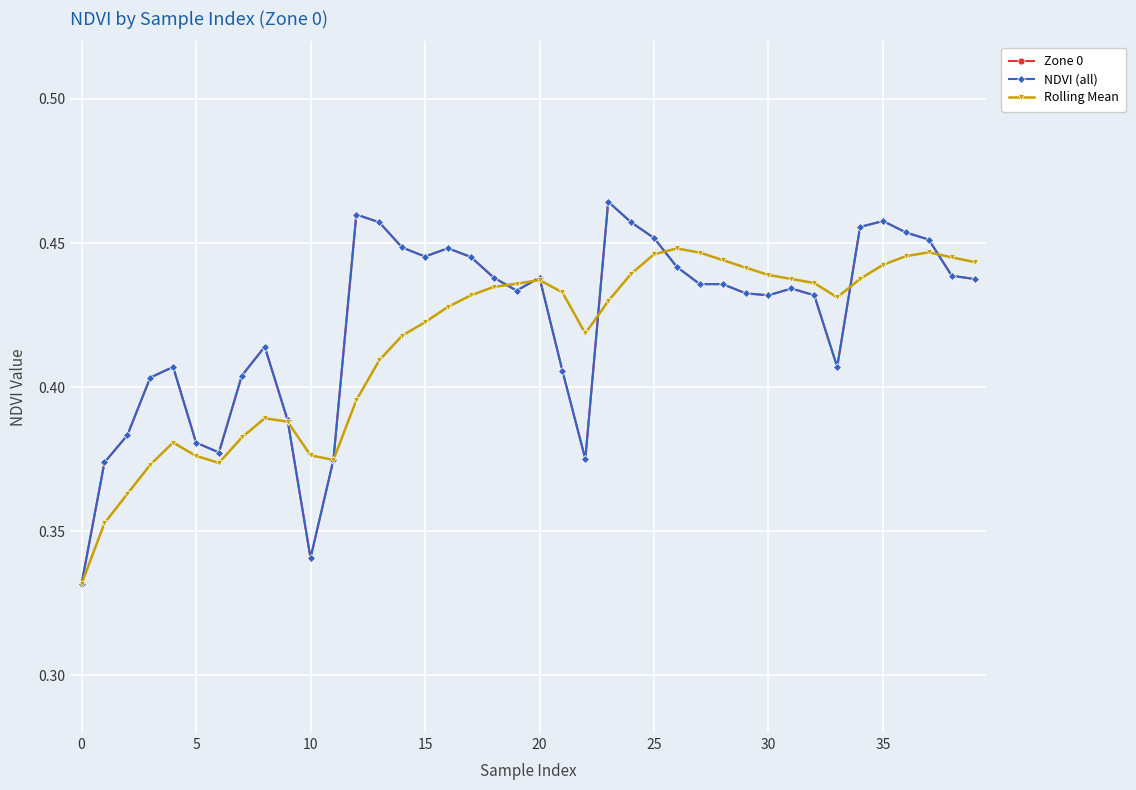

Does the chart have visible grid lines?

Yes